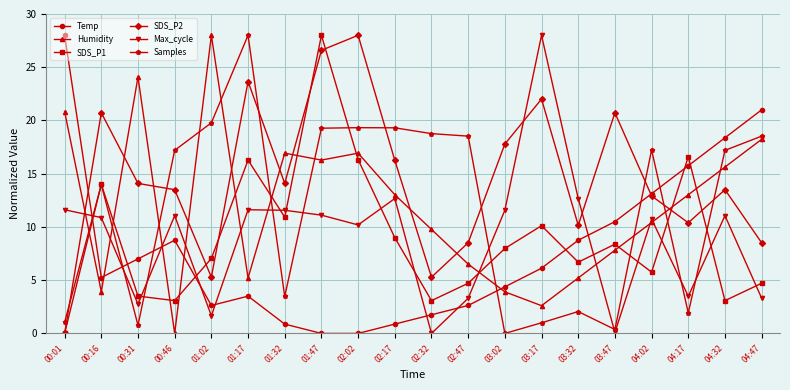

True or false: Max_cycle has more than 1 points higher than both neighbors.

True